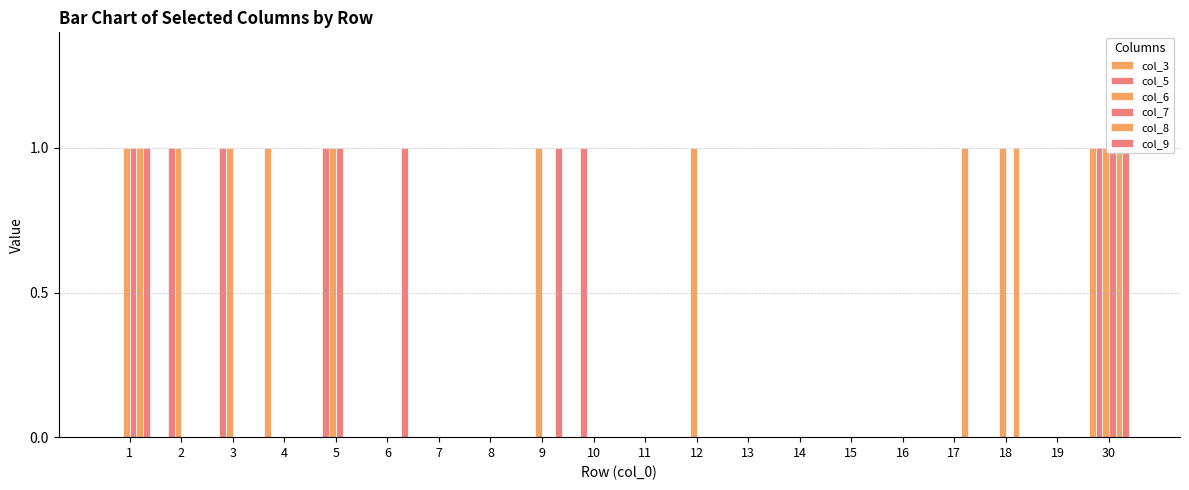

Is it true that col_8 equals -1 at 4?

False